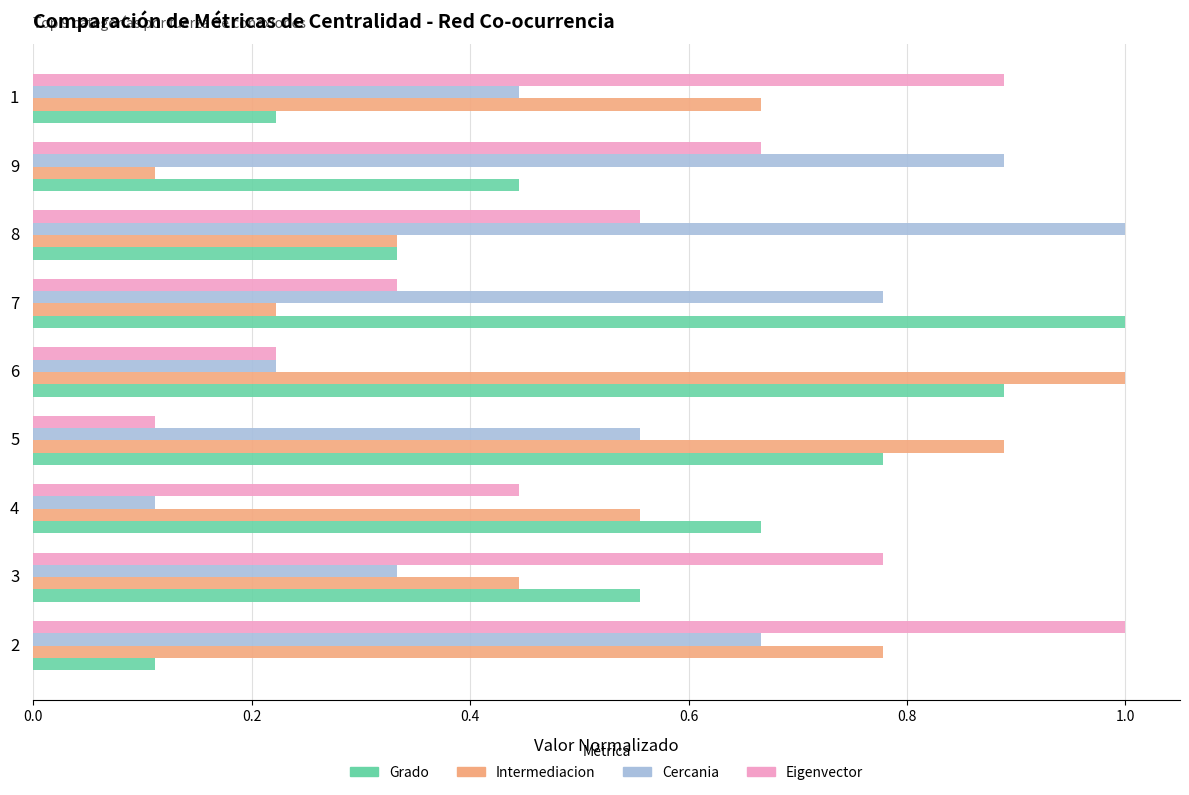

How many data points does each series have?

9